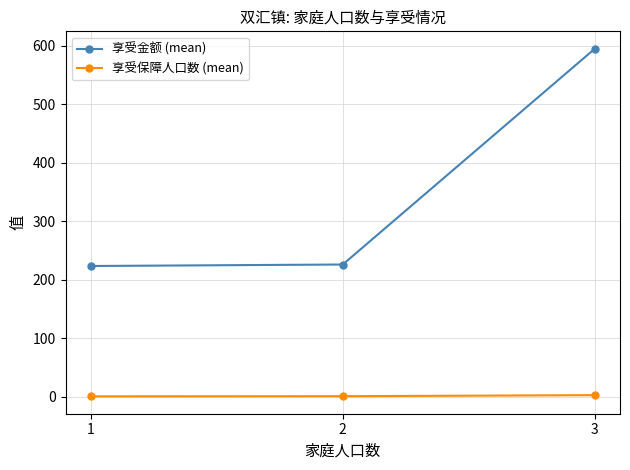

Between 1 and 3, which series saw the biggest shift?

享受金额 (mean)